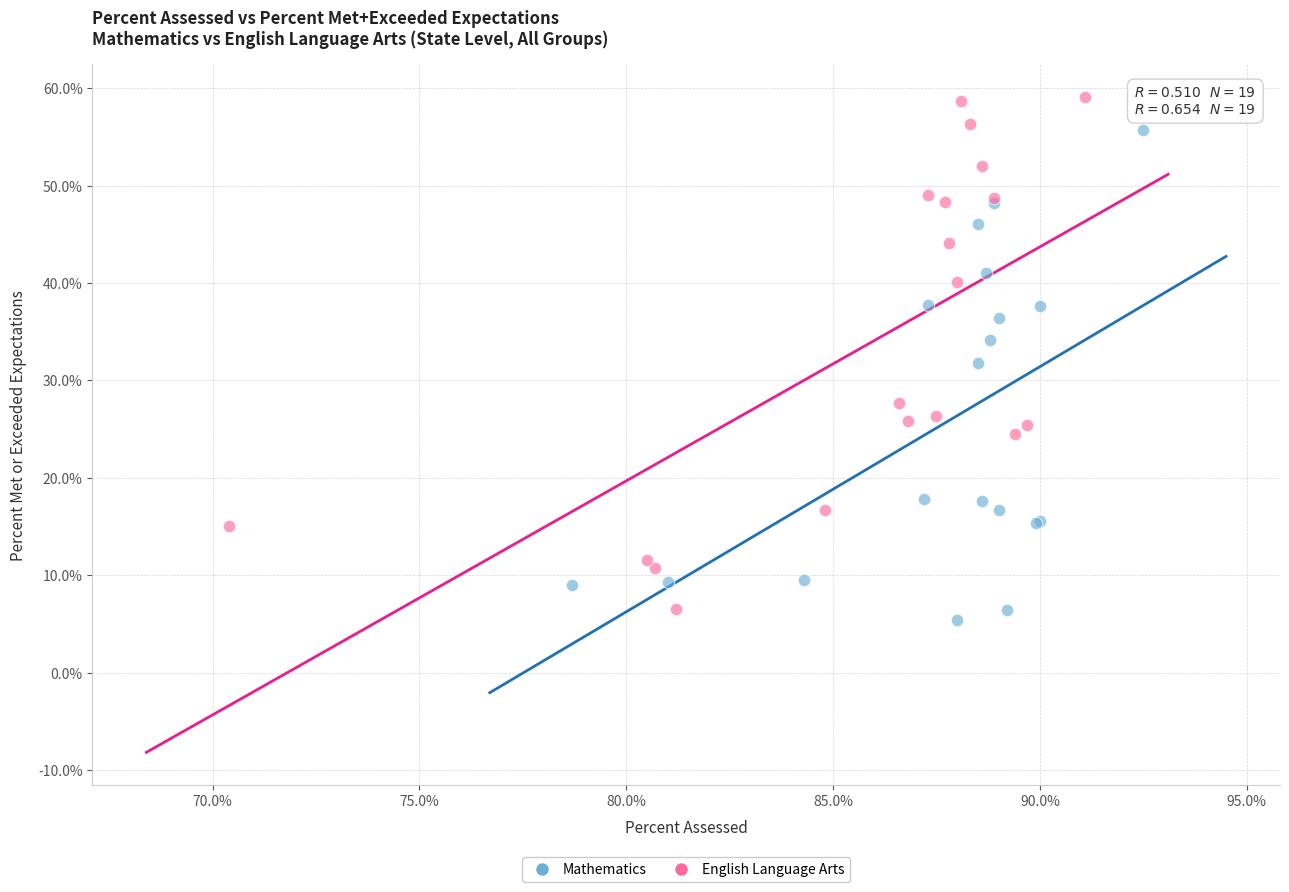

Which series has the widest spread of Y values?

English Language Arts